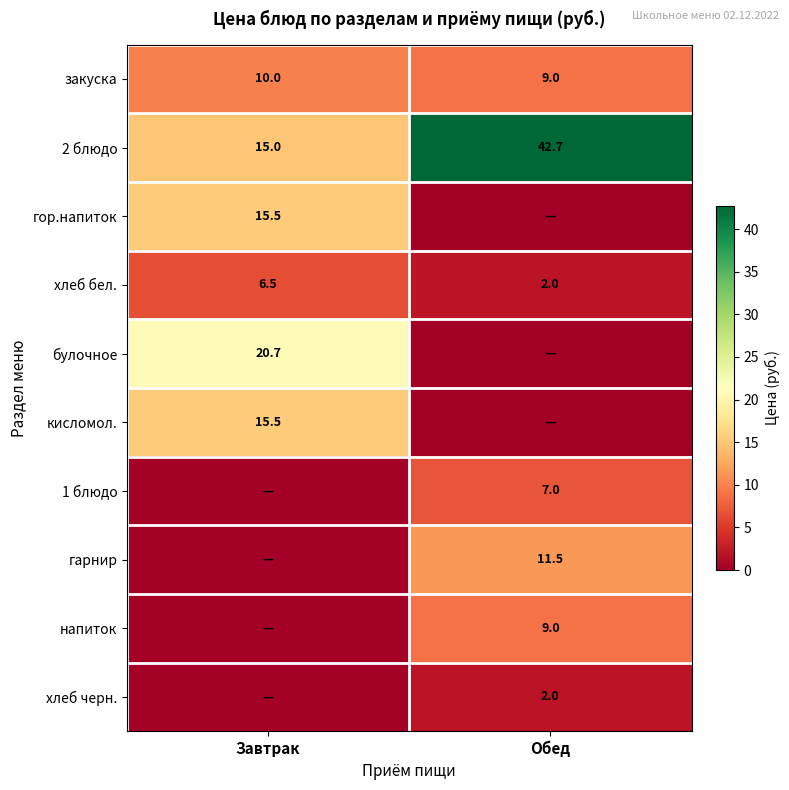

Which has a higher value, Завтрак or Обед?

Завтрак